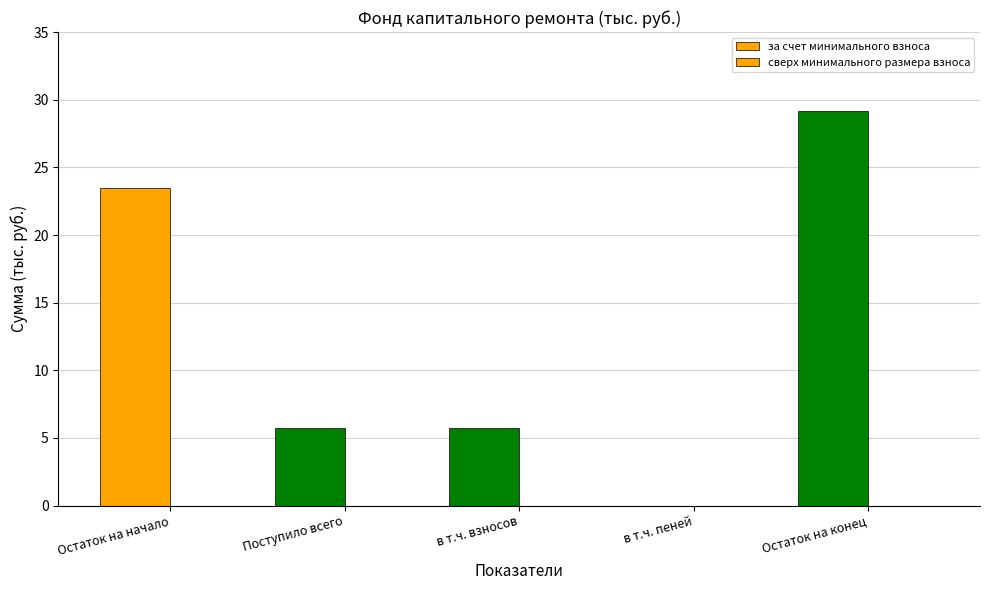

How many values exceed 5?

4